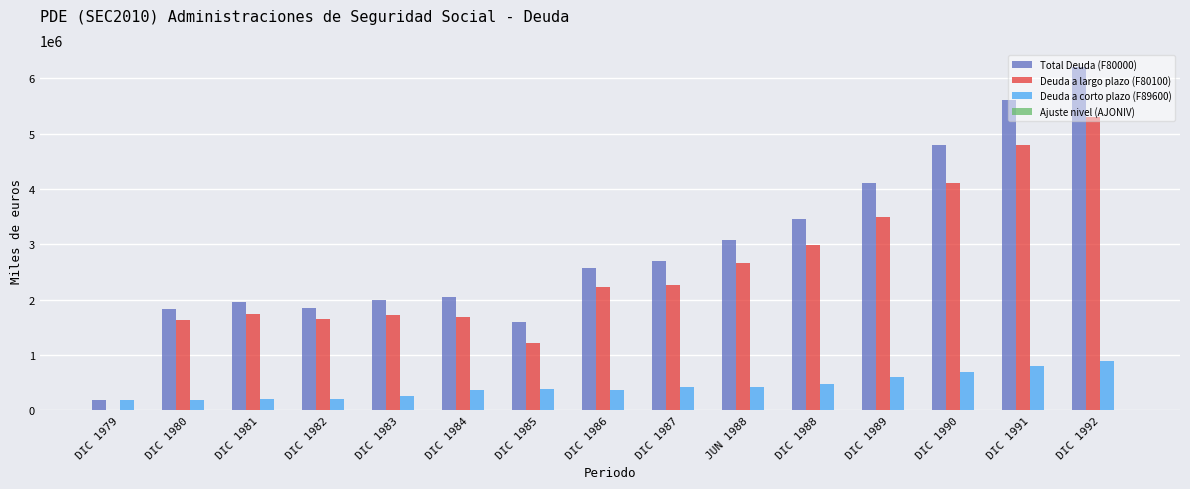

The value of Total Deuda (F80000) at DIC 1988 is 3449000. True or false?

True